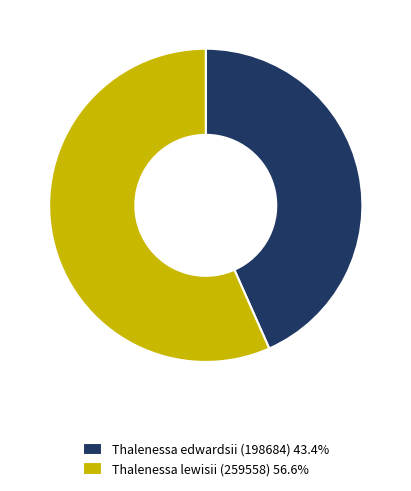

Do Thalenessa lewisii (259558) 56.6% and Thalenessa edwardsii (198684) 43.4% together represent more than half of the pie?

Yes